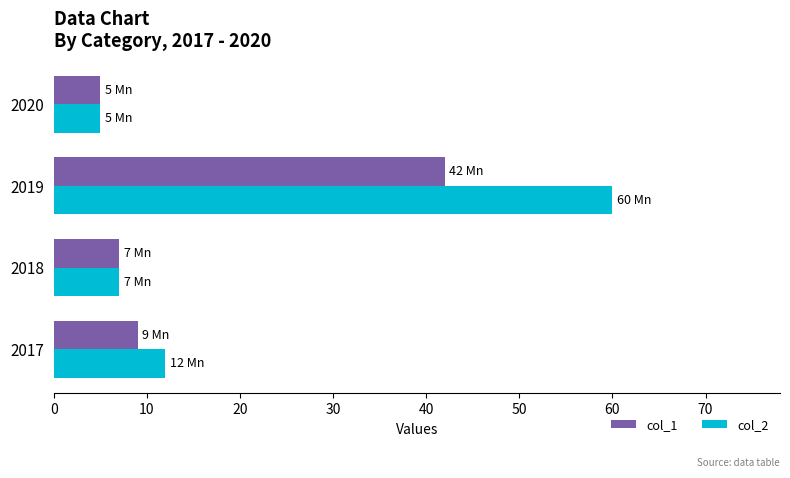

Which category has the lowest value across all series?

2020